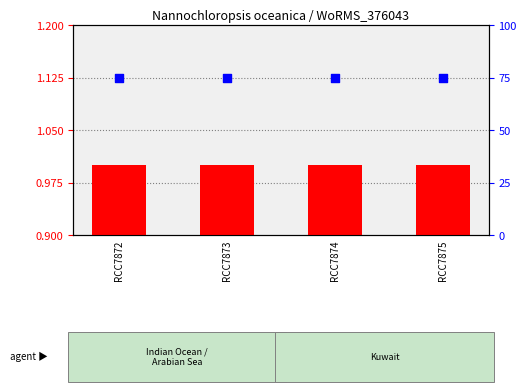

At how many categories does at least one series exceed 52?

4